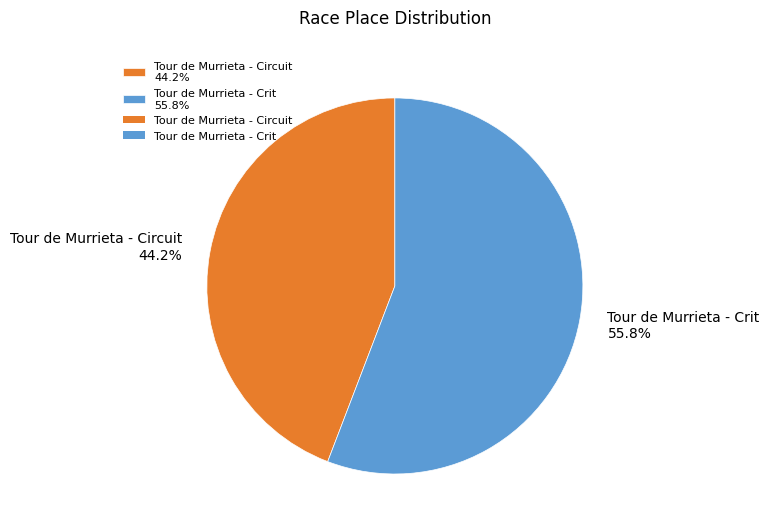

To the nearest percent, what percentage of the pie is Tour de Murrieta - Crit?

56%